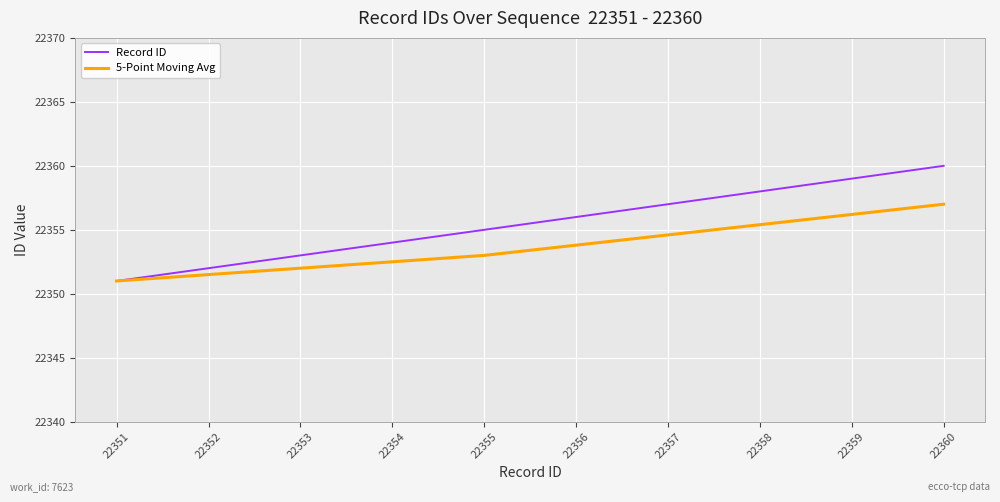

Which series has the largest total across all categories?

Record ID